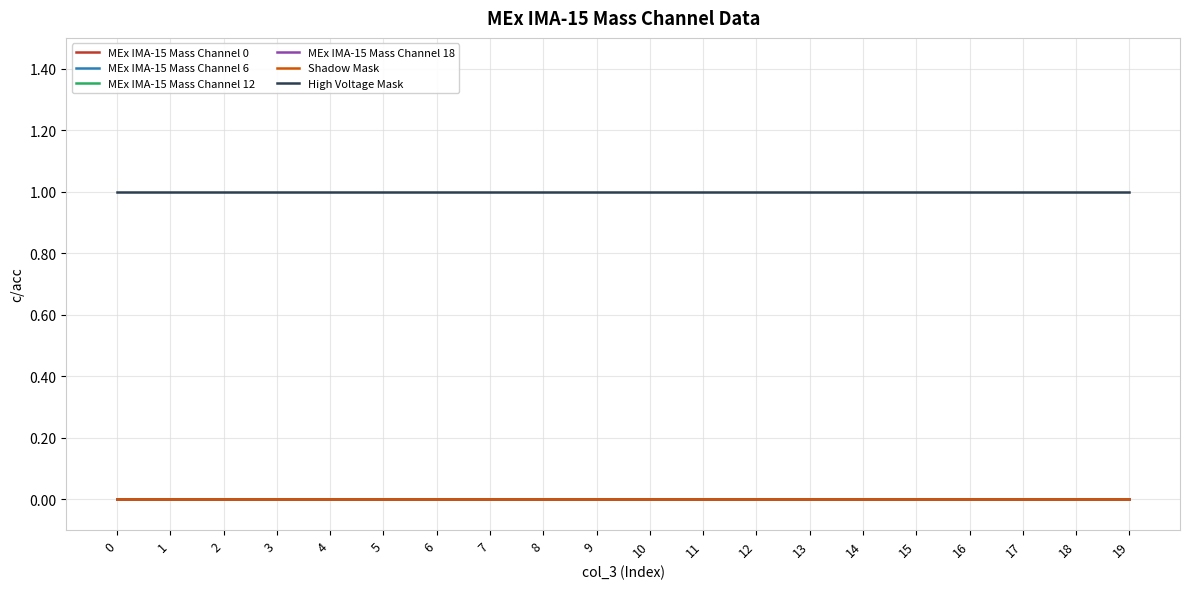

Reading right to left, transcribe all the data shown in this chart.

MEx IMA-15 Mass Channel 0: 19=0	18=0	17=0	16=0	15=0	14=0	13=0	12=0	11=0	10=0	9=0	8=0	7=0	6=0	5=0	4=0	3=0	2=0	1=0	0=0
MEx IMA-15 Mass Channel 6: 19=0	18=0	17=0	16=0	15=0	14=0	13=0	12=0	11=0	10=0	9=0	8=0	7=0	6=0	5=0	4=0	3=0	2=0	1=0	0=0
MEx IMA-15 Mass Channel 12: 19=0	18=0	17=0	16=0	15=0	14=0	13=0	12=0	11=0	10=0	9=0	8=0	7=0	6=0	5=0	4=0	3=0	2=0	1=0	0=0
MEx IMA-15 Mass Channel 18: 19=0	18=0	17=0	16=0	15=0	14=0	13=0	12=0	11=0	10=0	9=0	8=0	7=0	6=0	5=0	4=0	3=0	2=0	1=0	0=0
Shadow Mask: 19=0	18=0	17=0	16=0	15=0	14=0	13=0	12=0	11=0	10=0	9=0	8=0	7=0	6=0	5=0	4=0	3=0	2=0	1=0	0=0
High Voltage Mask: 19=1	18=1	17=1	16=1	15=1	14=1	13=1	12=1	11=1	10=1	9=1	8=1	7=1	6=1	5=1	4=1	3=1	2=1	1=1	0=1